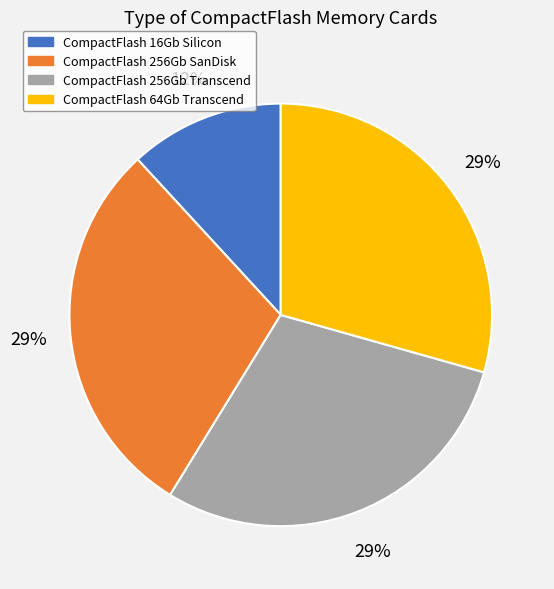

Which category has the smallest portion of the pie?

CompactFlash 16Gb Silicon